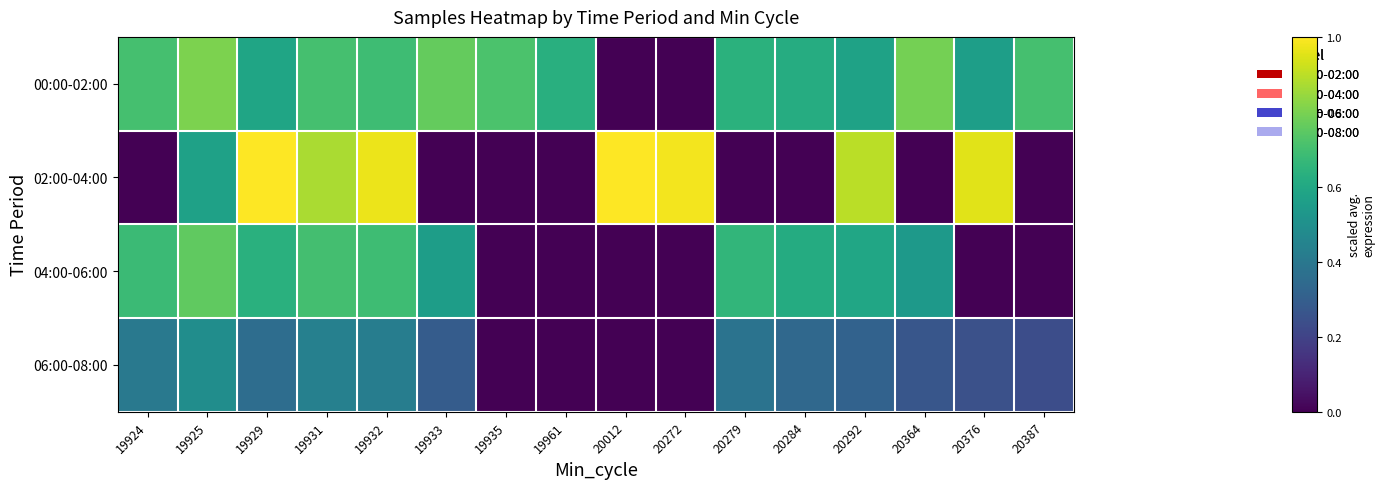

Which series has the largest total across all categories?

00:00-02:00